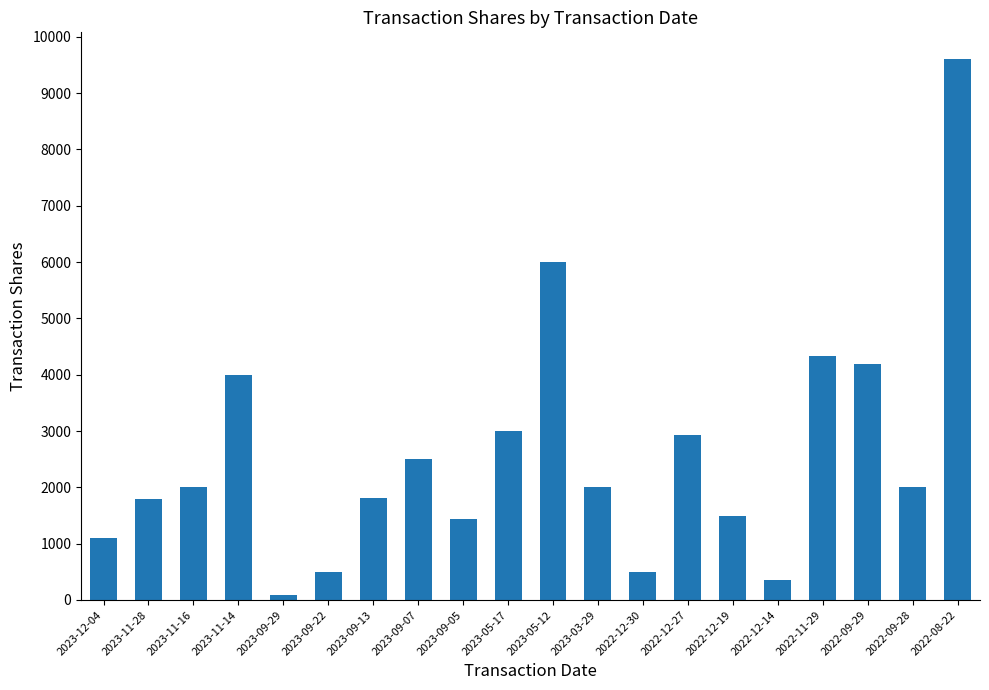

What is the label of the 3rd bar from the left?

2023-11-16